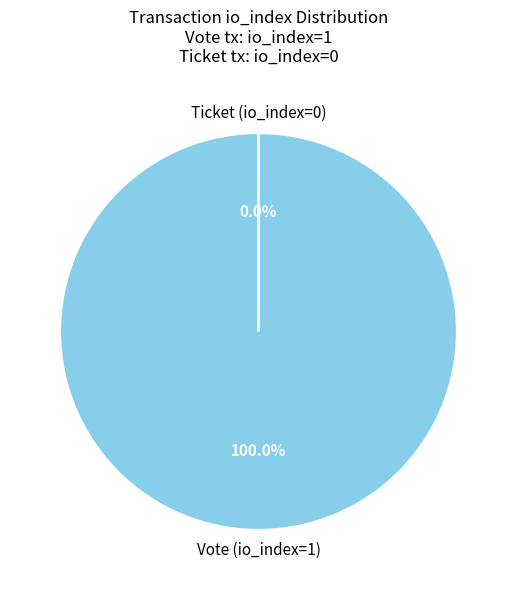

Rank the categories by value from highest to lowest.

Vote (io_index=1), Ticket (io_index=0)